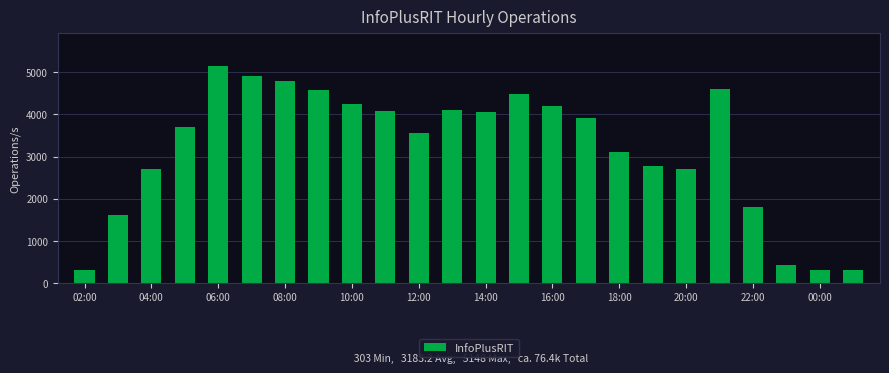

What is the smallest value displayed?

303